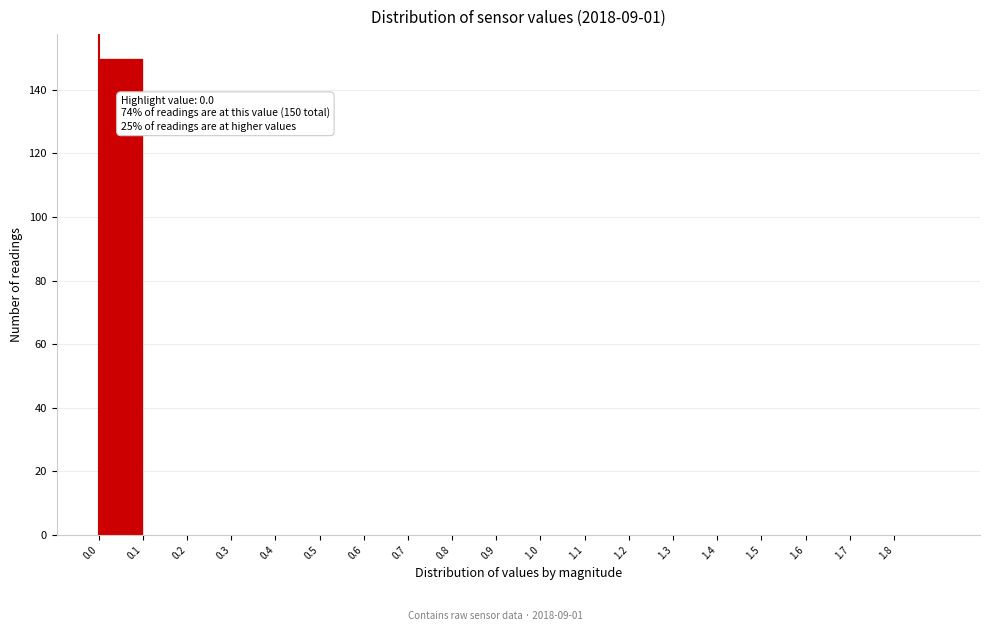

Which range on the x-axis has the tallest bar?

0.0 to 0.1